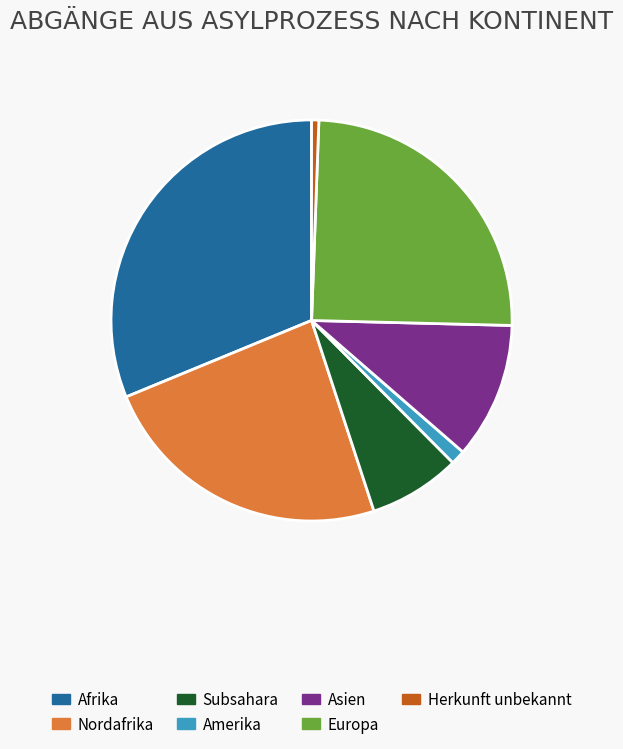

Does any single category account for the majority?

No